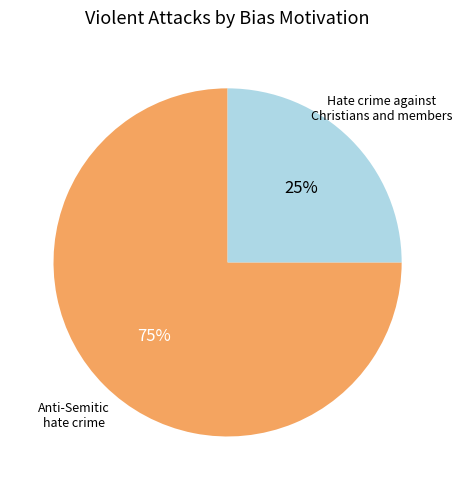

Is there a majority slice in this chart?

Yes